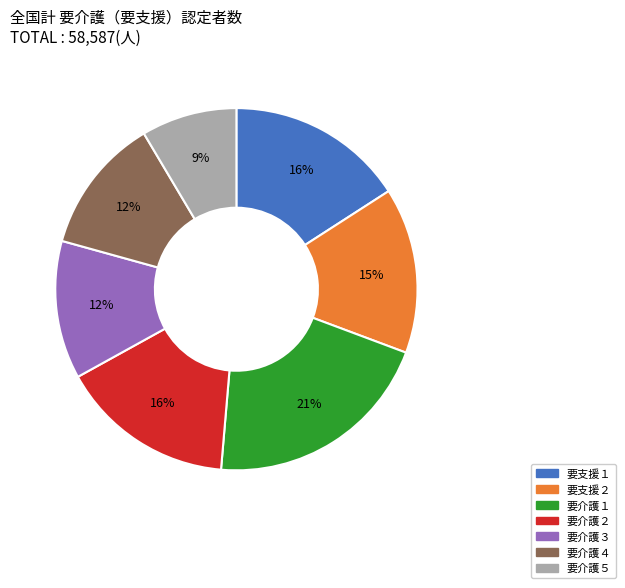

What is the ratio of the value at 要介護３ to the value at 要介護４?

1.0